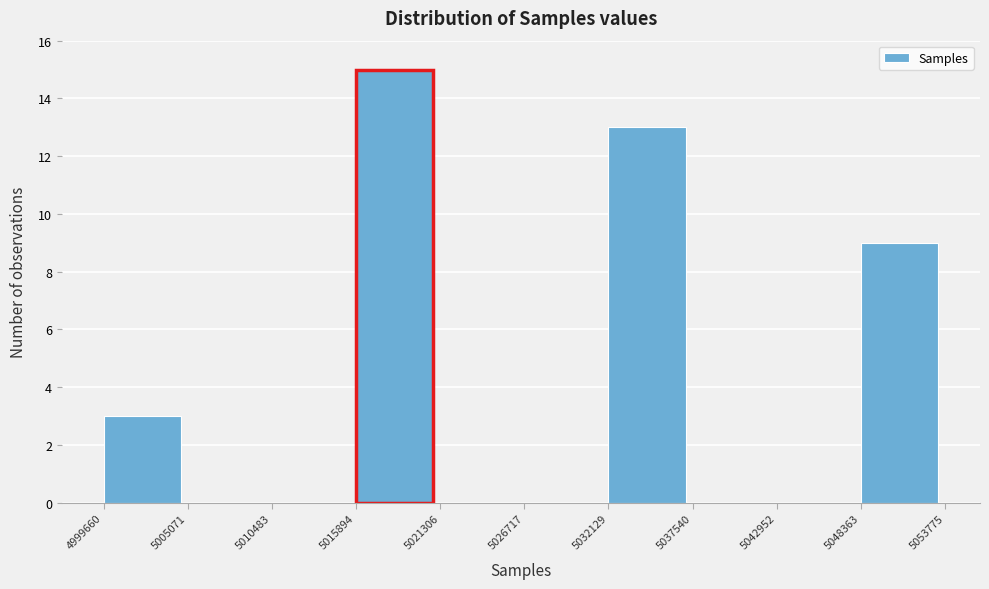

Over which range of the x-axis is the bar tallest?

5015894 to 5021306